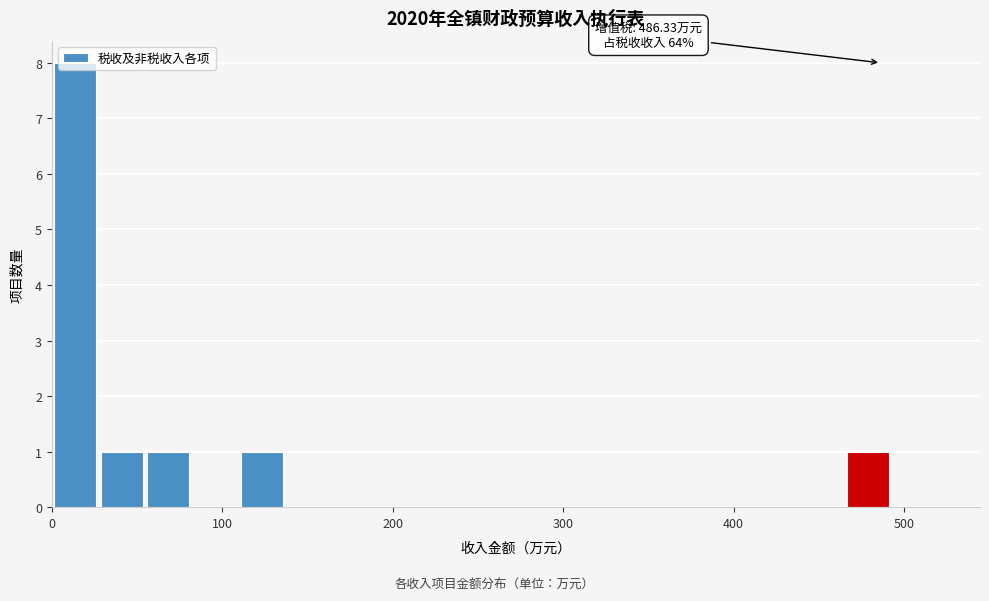

Around what value on the x-axis is the tallest bar? Give the approximate position of its centre, as read against the axis.

10